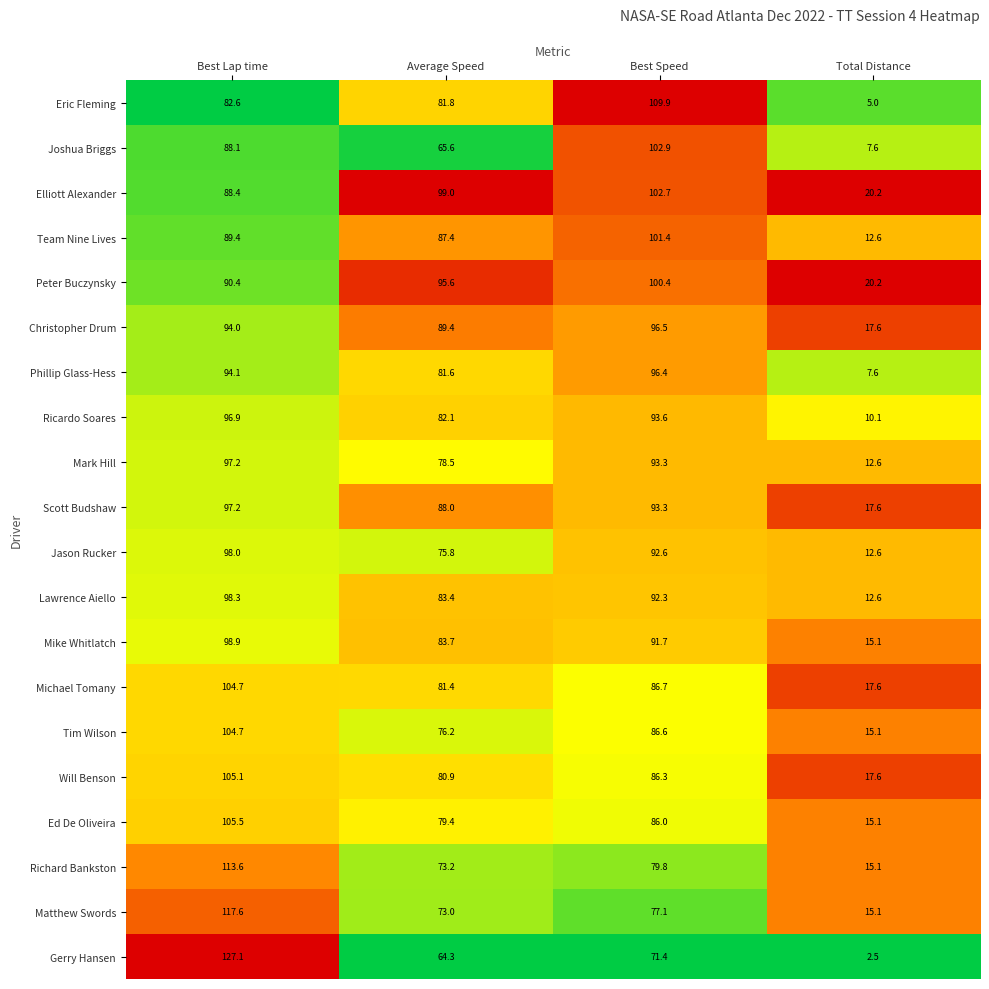

What is the sum of all Ed De Oliveira values?

286.0